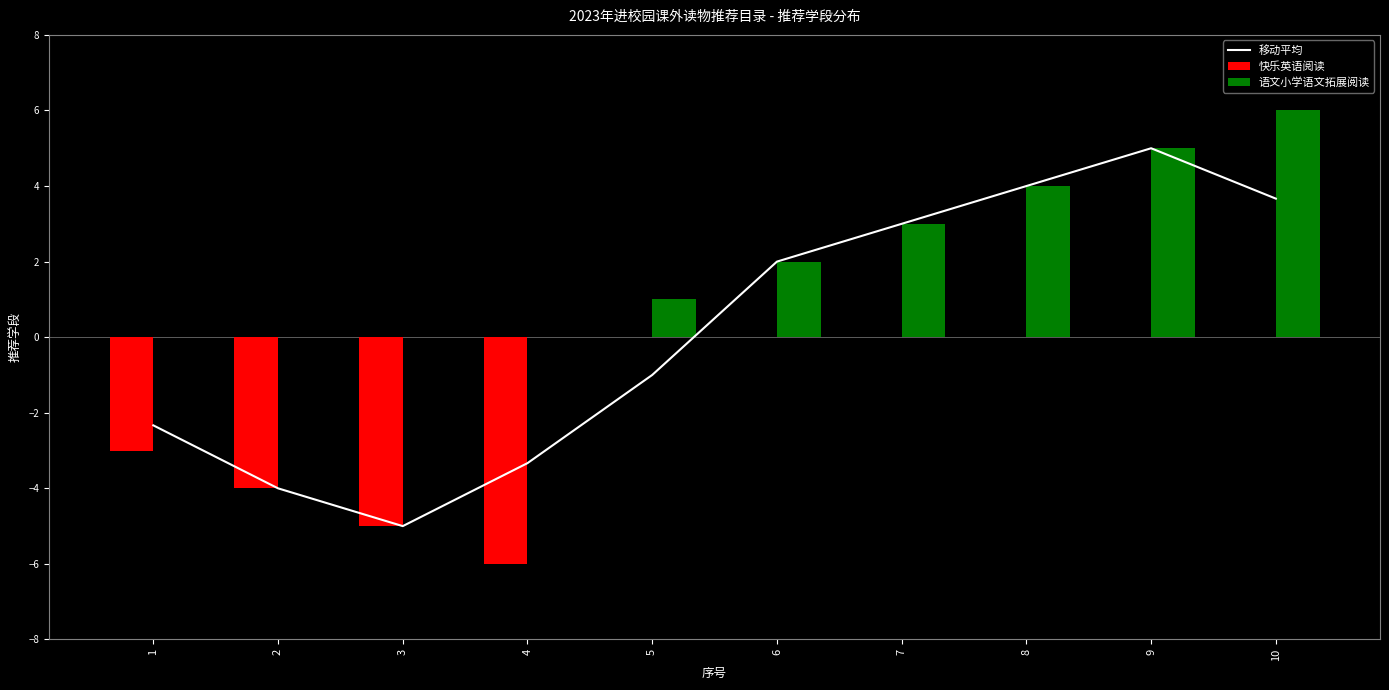

At which label does 快乐英语阅读 reach its peak?

5